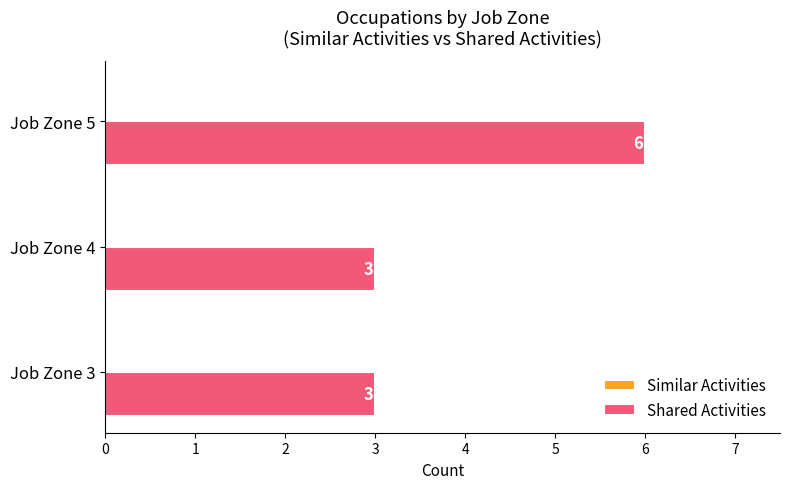

What is the change in value from Job Zone 4 to Job Zone 5?

+3